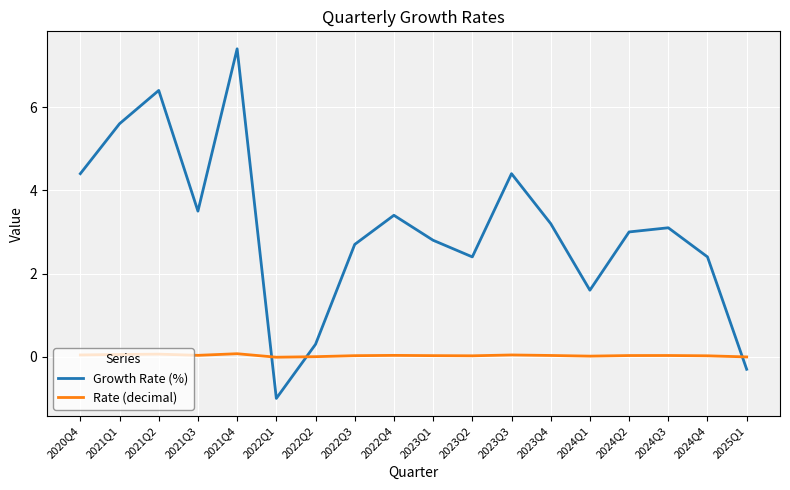

What is the greatest value displayed?

7.4